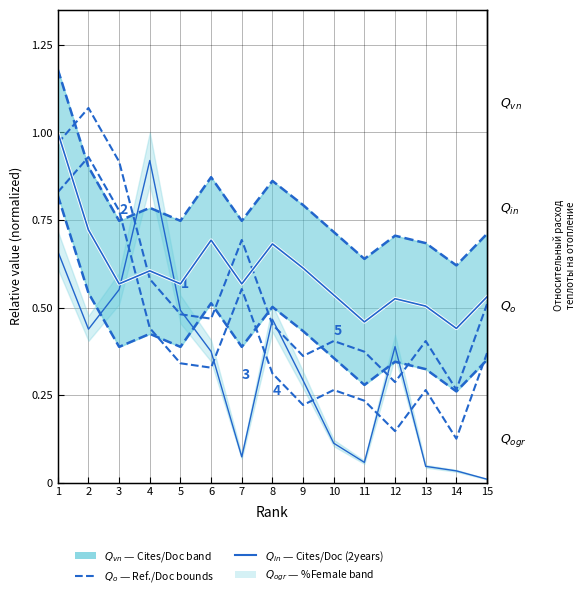

What is the total value across all series at 7?

3.0